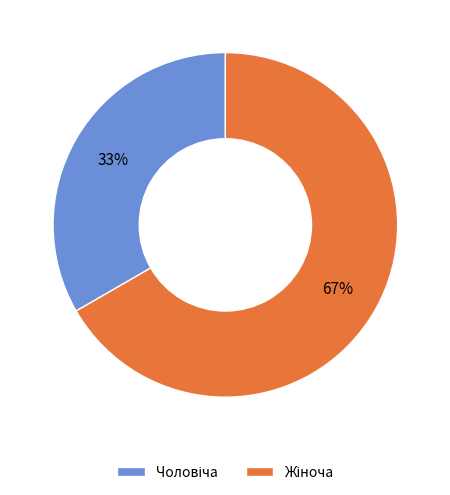

To the nearest percent, what is the average slice percentage?

50%